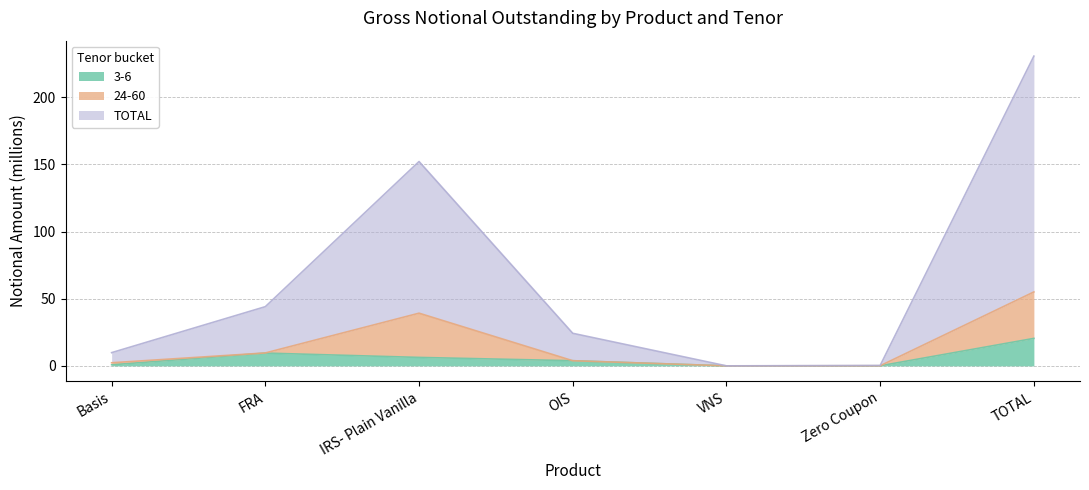

The TOTAL series shows 0.0 at VNS. True or false?

True